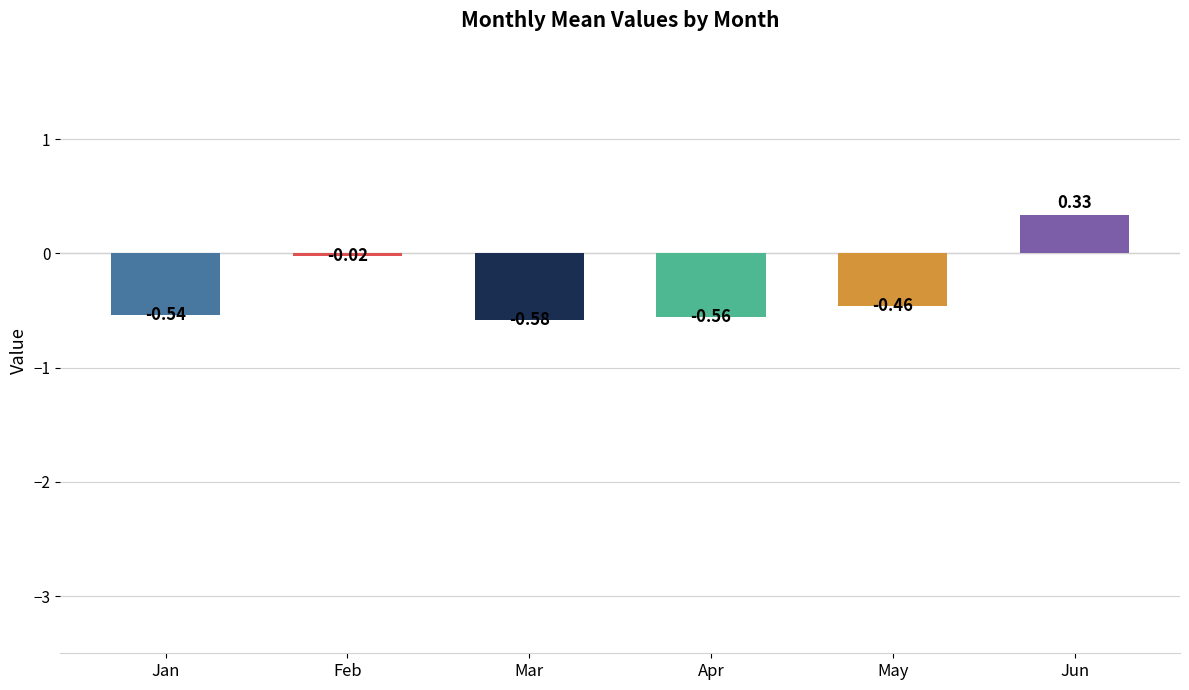

The chart shows a value of -0.8 at Jan. True or false?

False